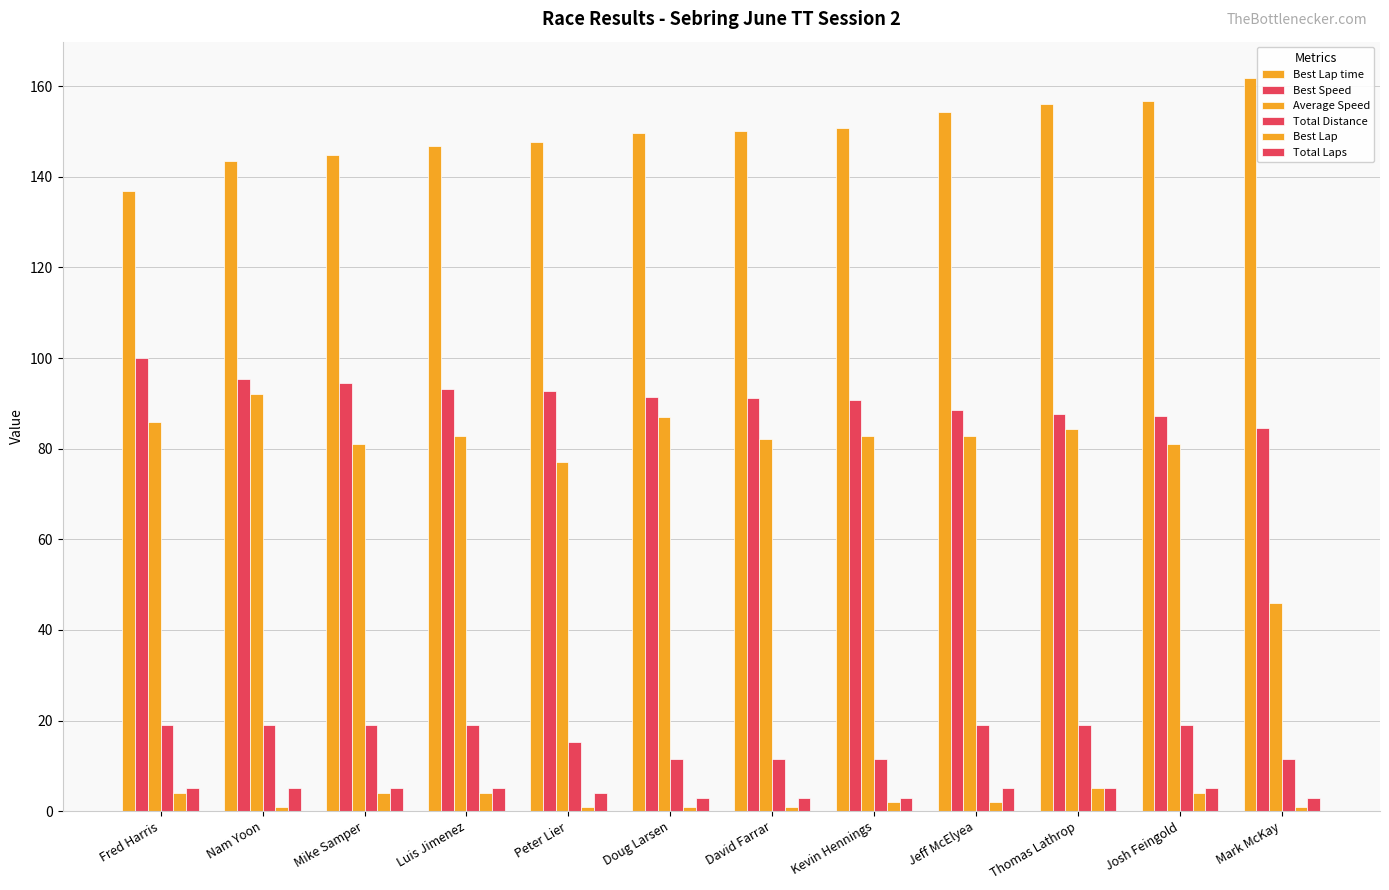

Does the chart contain any negative values?

No